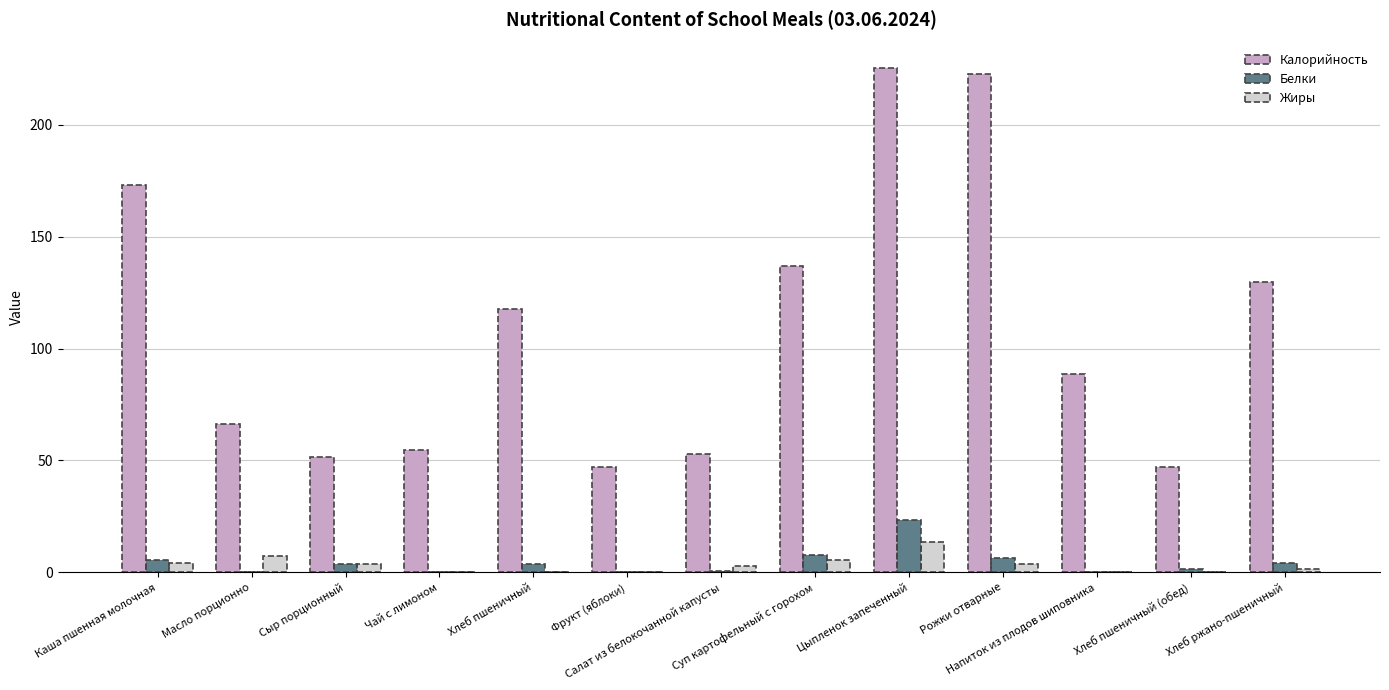

What is the difference between the Белки values at Сыр порционный and Суп картофельный с горохом?

3.8